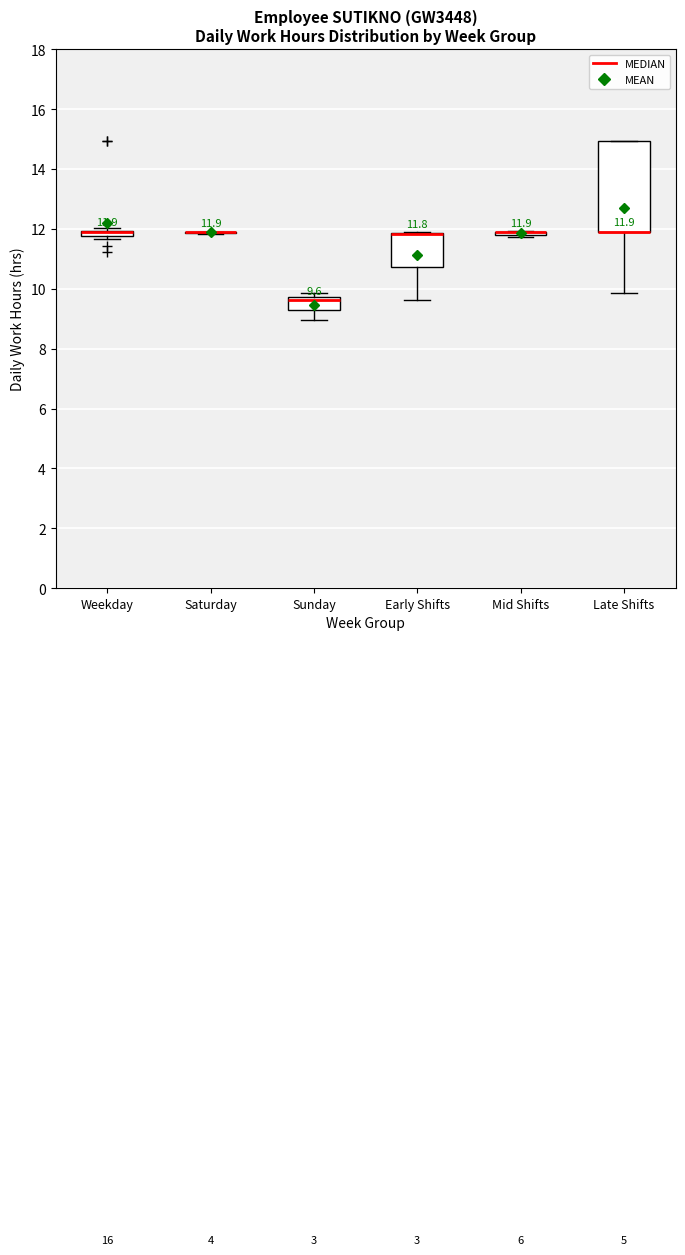

Comparing the boxes themselves (not the whiskers), which one is the tallest?

Late Shifts